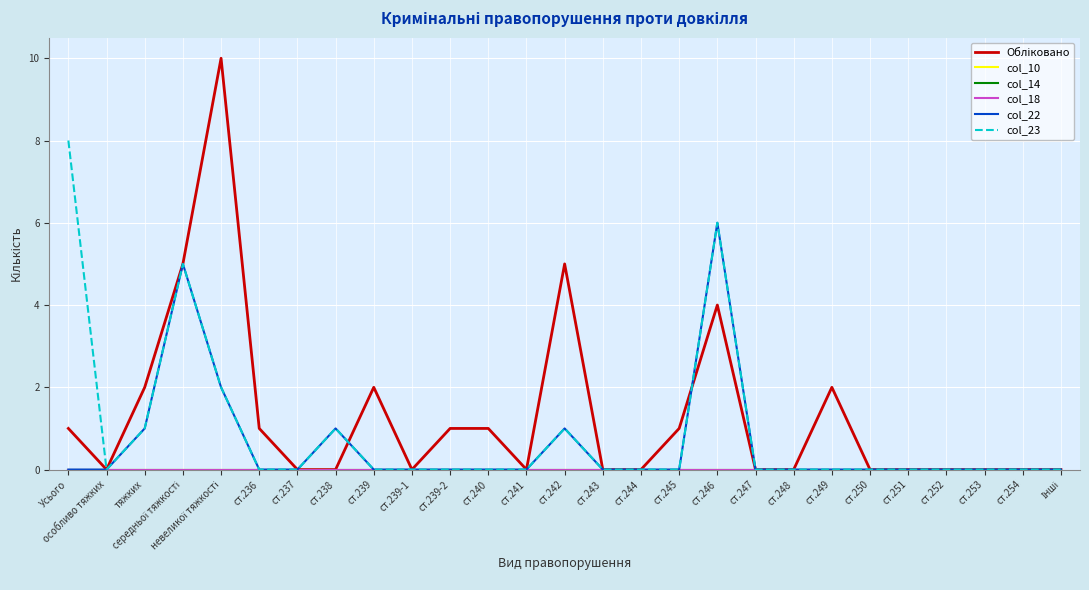

List the labels in order of Обліковано value, smallest first.

особливо тяжких, ст.237, ст.238, ст.239-1, ст.241, ст.243, ст.244, ст.247, ст.248, ст.250, ст.251, ст.252, ст.253, ст.254, Інші, Усього, ст.236, ст.239-2, ст.240, ст.245, тяжких, ст.239, ст.249, ст.246, середньої тяжкості, ст.242, невеликої тяжкості